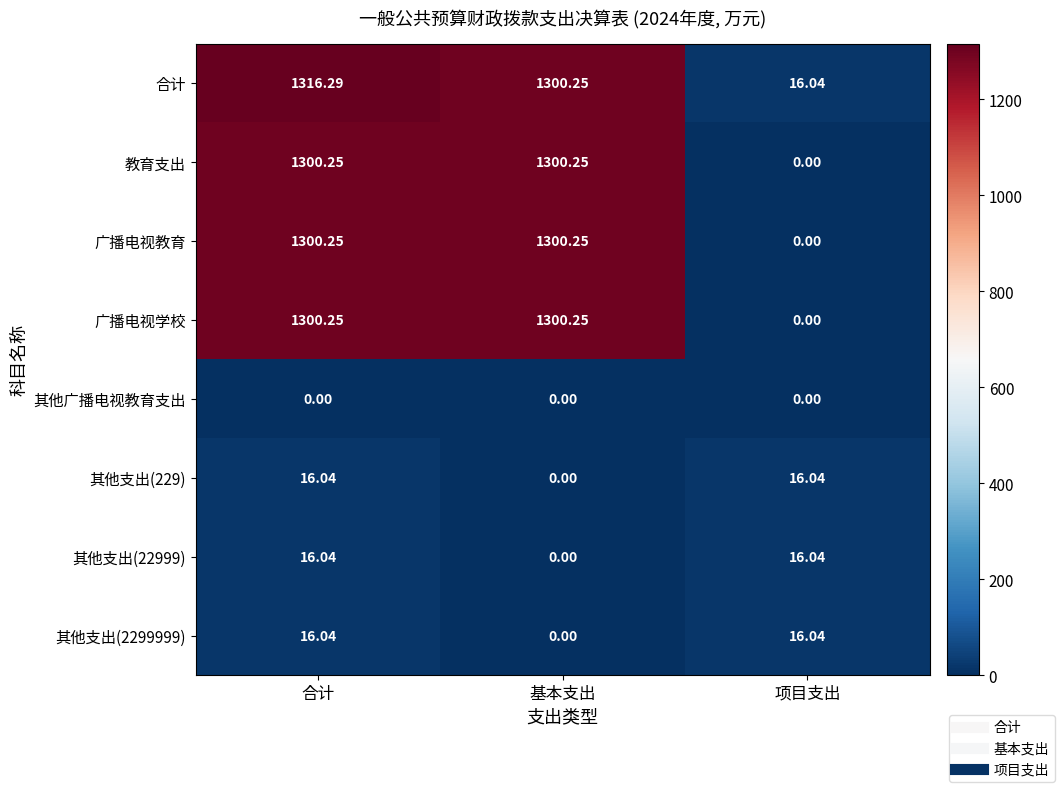

Which series has the largest total across all categories?

合计